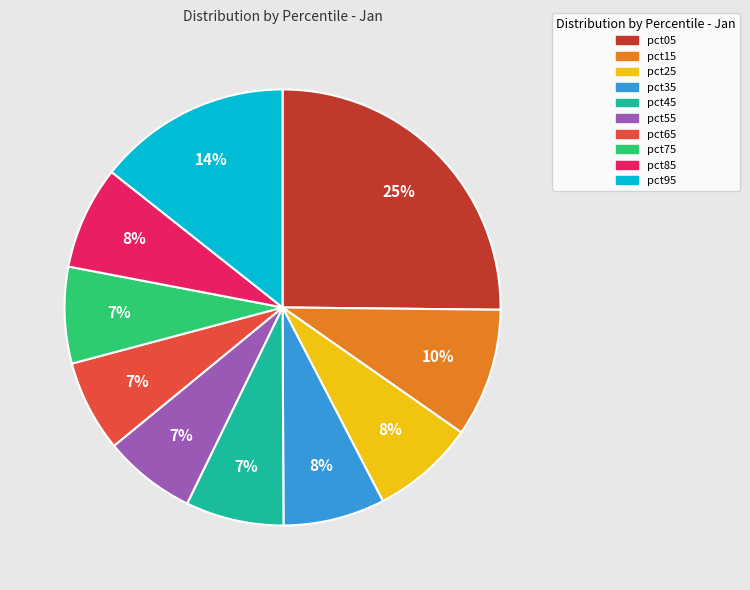

True or false: pct15 accounts for 16% of the total.

False